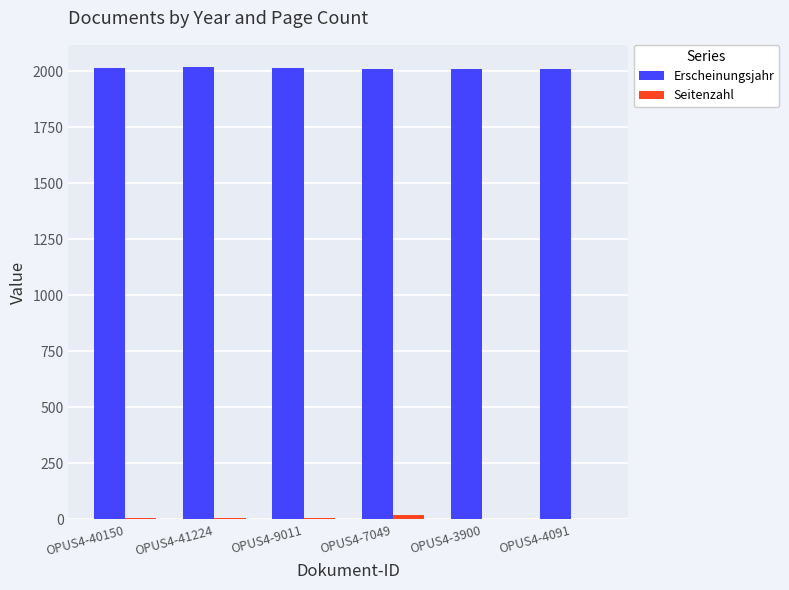

What is the highest value of the Erscheinungsjahr series?

2018